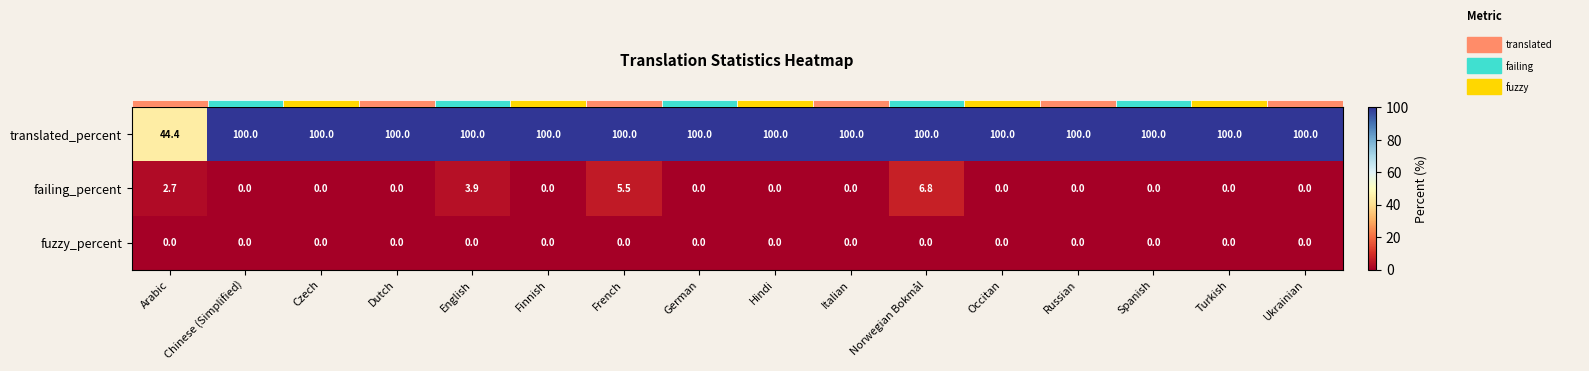

The value of failing_percent at Norwegian Bokmål is 4.0. True or false?

False